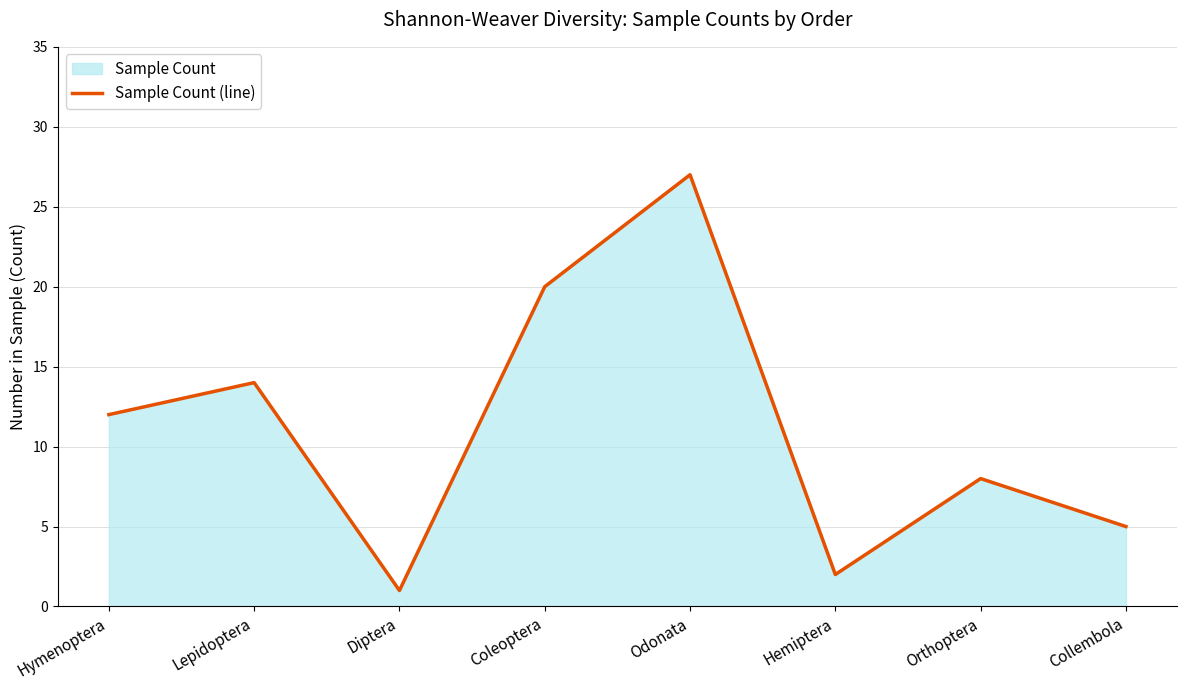

Read the value at Orthoptera, to the nearest 5.

10